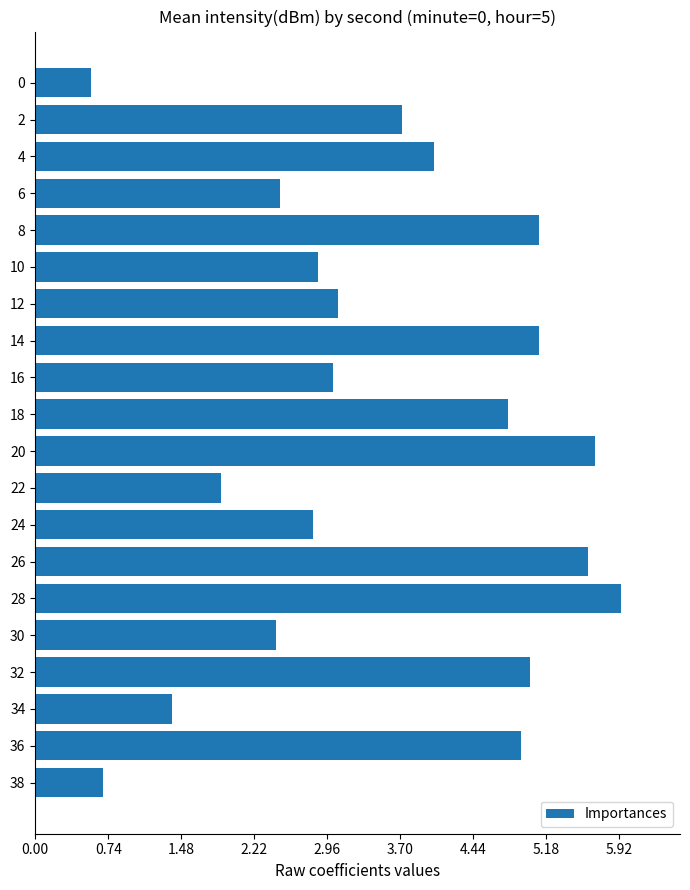

At which category does the chart reach its peak across all series?

28